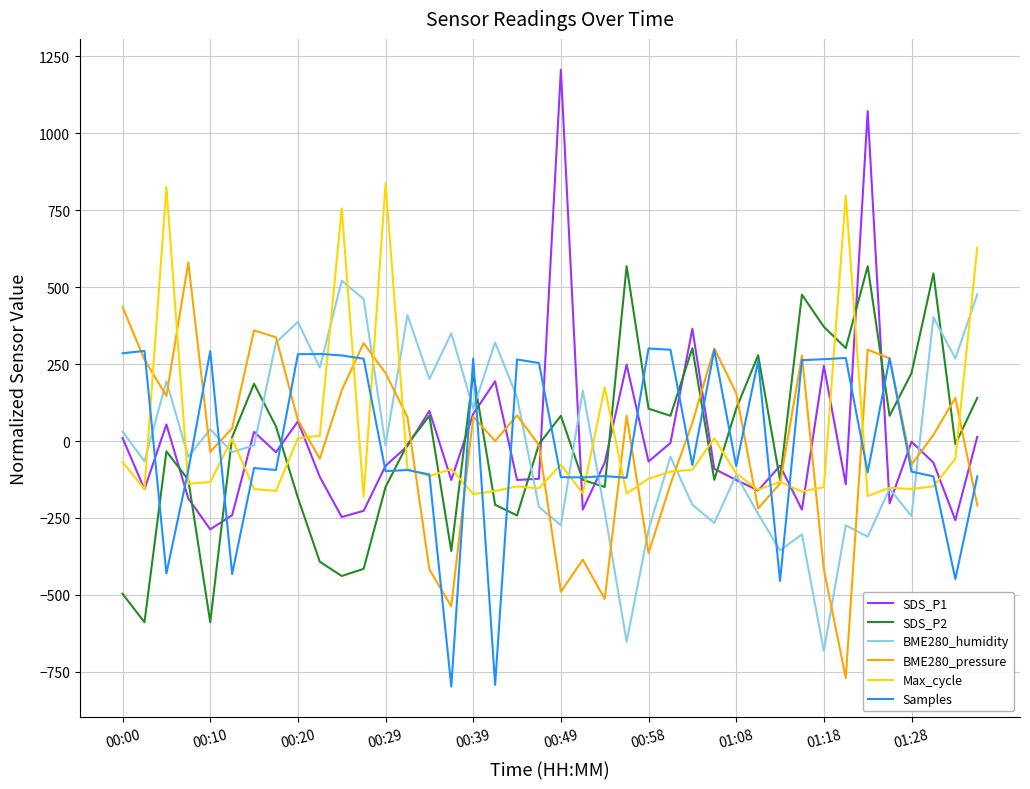

True or false: BME280_humidity and BME280_pressure intersect in this chart.

True